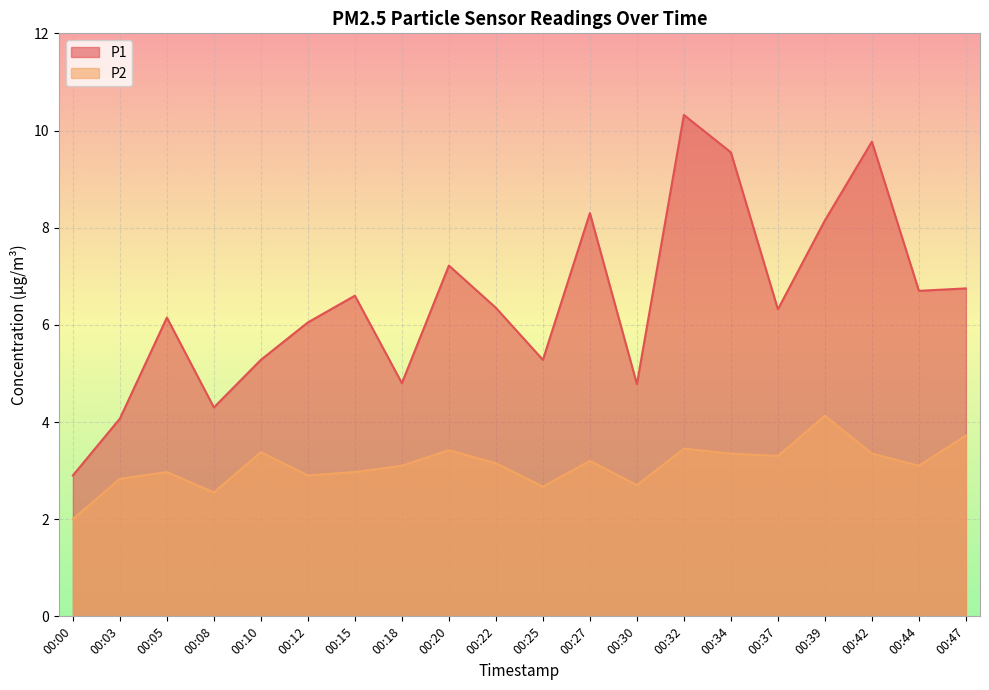

Reading right to left, extract all data points from this chart.

P1: 00:47=6.8	00:44=6.7	00:42=9.8	00:39=8.2	00:37=6.3	00:34=9.6	00:32=10.3	00:30=4.8	00:27=8.3	00:25=5.3	00:22=6.3	00:20=7.2	00:18=4.8	00:15=6.6	00:12=6.0	00:10=5.3	00:08=4.3	00:05=6.2	00:03=4.1	00:00=2.9
P2: 00:47=3.7	00:44=3.1	00:42=3.4	00:39=4.1	00:37=3.3	00:34=3.4	00:32=3.5	00:30=2.7	00:27=3.2	00:25=2.7	00:22=3.1	00:20=3.4	00:18=3.1	00:15=3.0	00:12=2.9	00:10=3.4	00:08=2.5	00:05=3.0	00:03=2.8	00:00=2.0